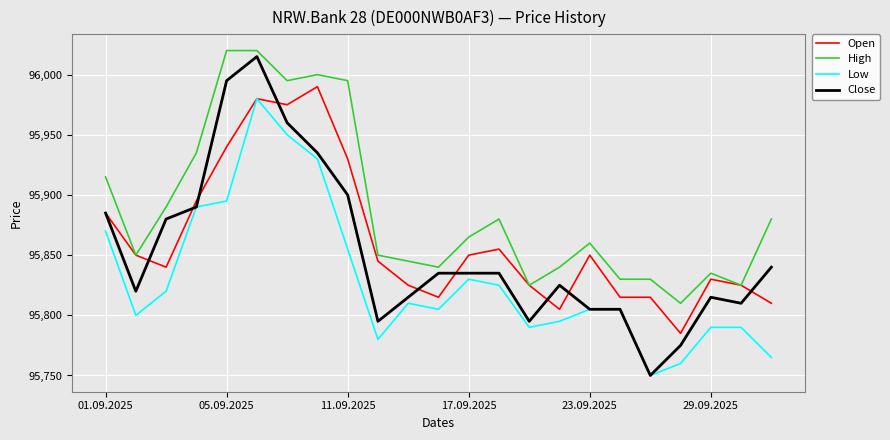

True or false: Low and High cross at least once.

False